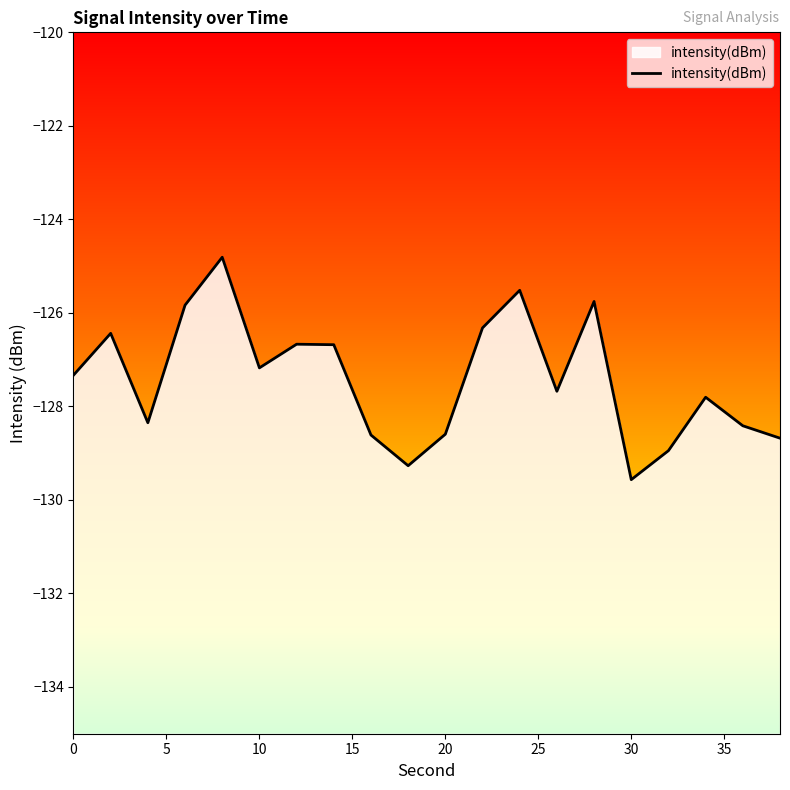

Count the number of data series in this chart.

1